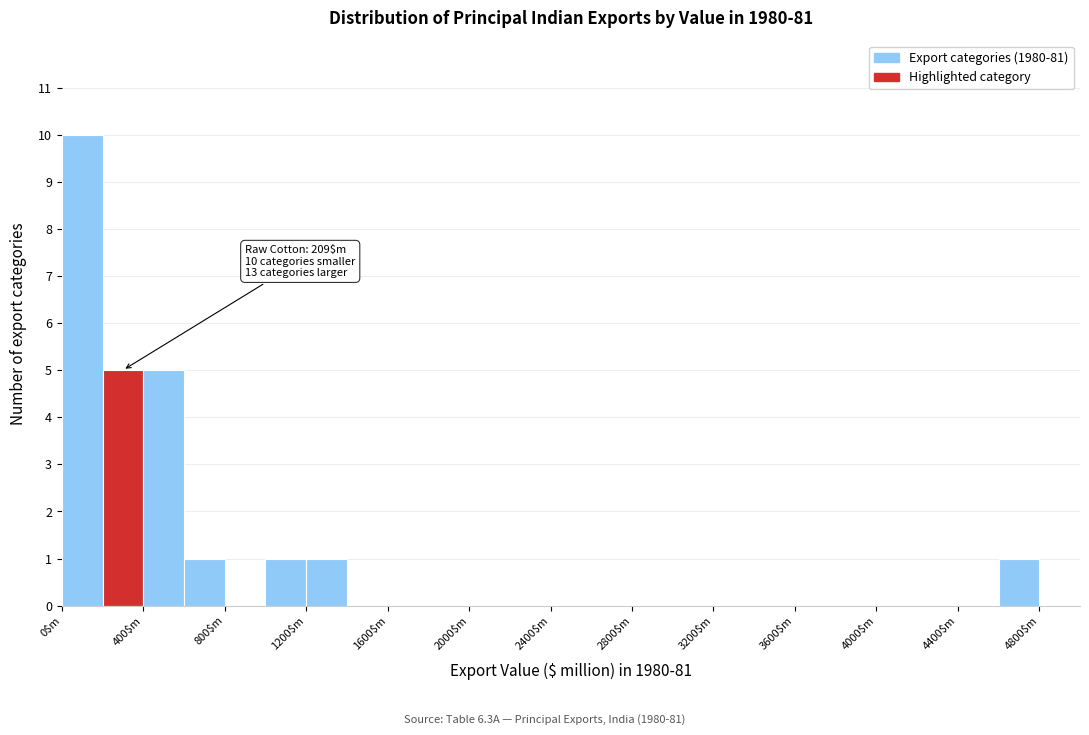

Over which range of the x-axis is the bar tallest?

0 to 200